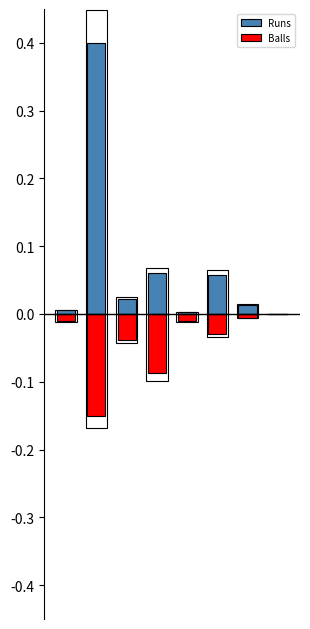

What are all the series names shown in the legend?

Runs, Balls